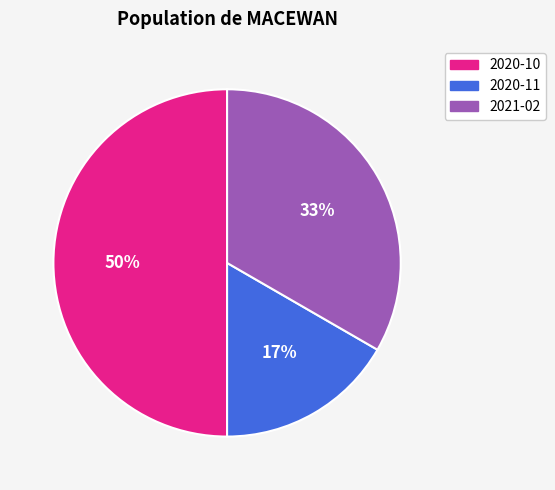

To the nearest percent, what is the difference between the largest and smallest slice percentages?

33%